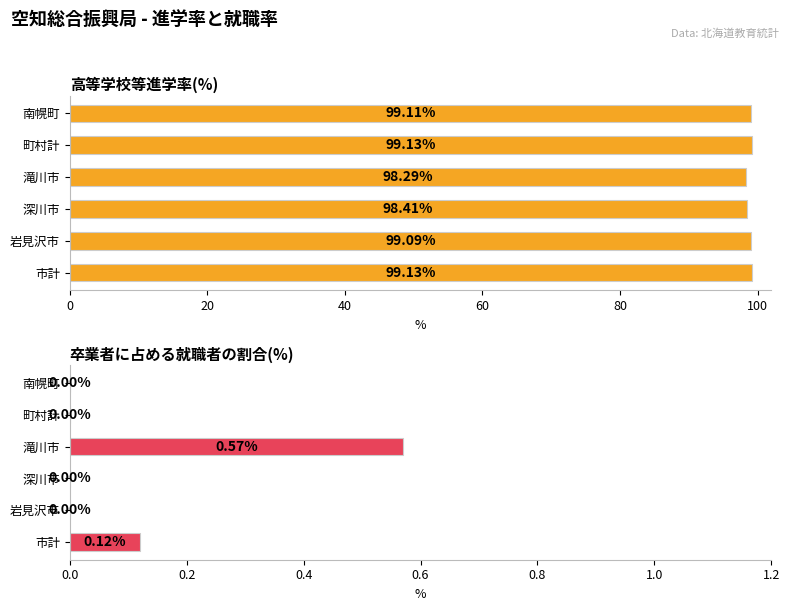

What is the difference between the second highest and minimum values in the 卒業者に占める就職者の割合(%) series?

0.1